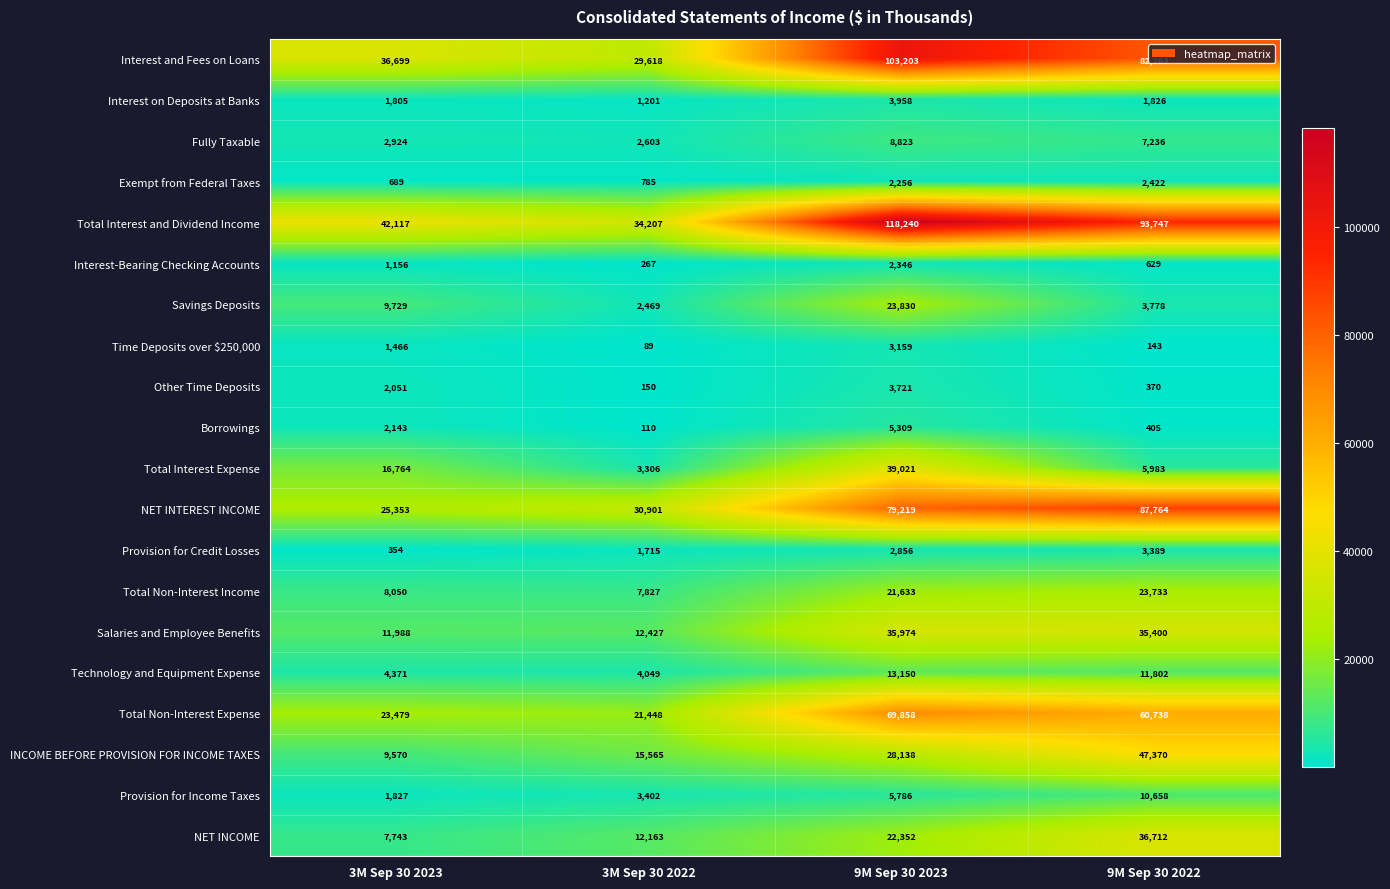

What is the difference between the maximum and minimum values in the Interest-Bearing Checking Accounts series?

2079